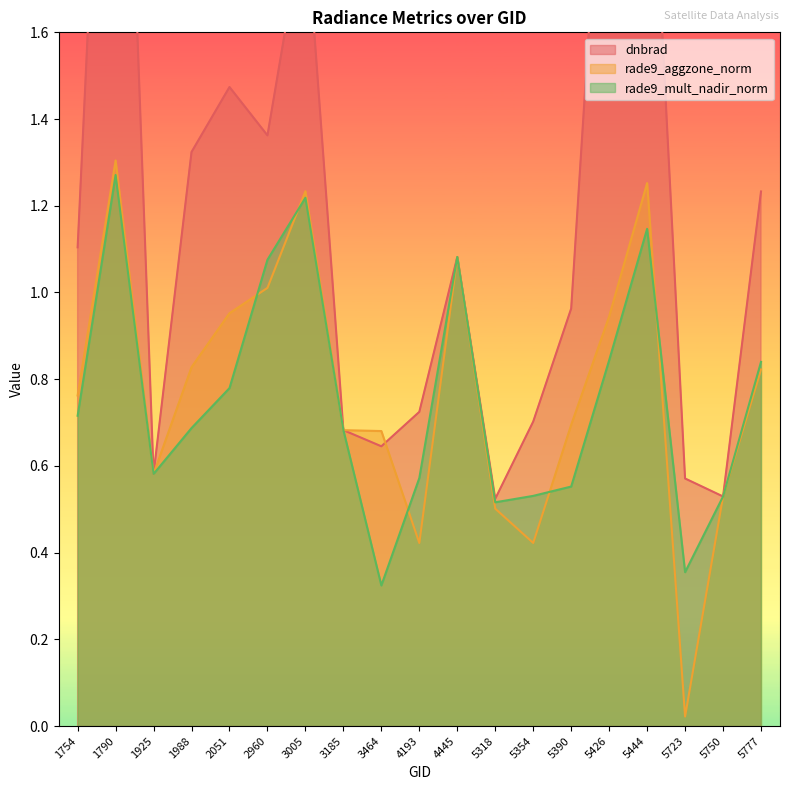

True or false: rade9_aggzone_norm has more than 2 points higher than both neighbors.

True